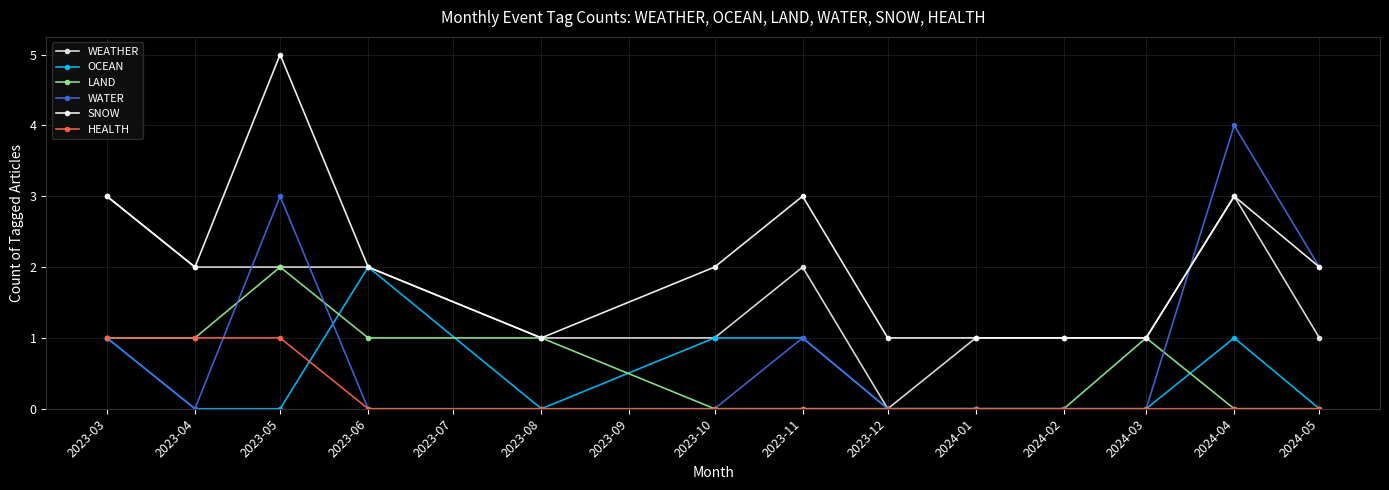

Count the number of data series in this chart.

6